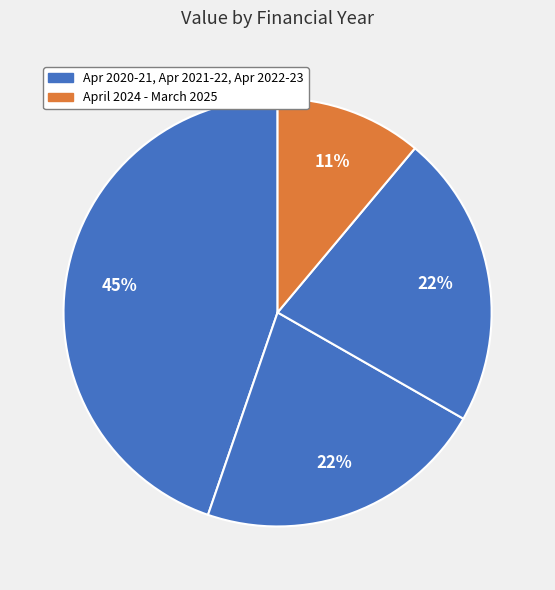

Count the number of slices in the pie.

4